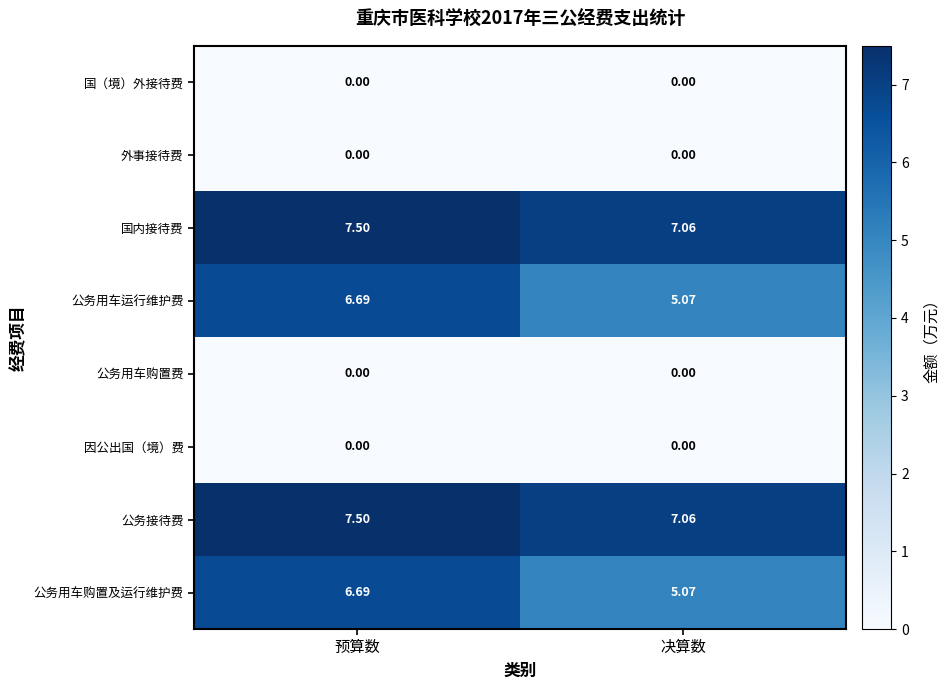

How many series are shown in this chart?

8